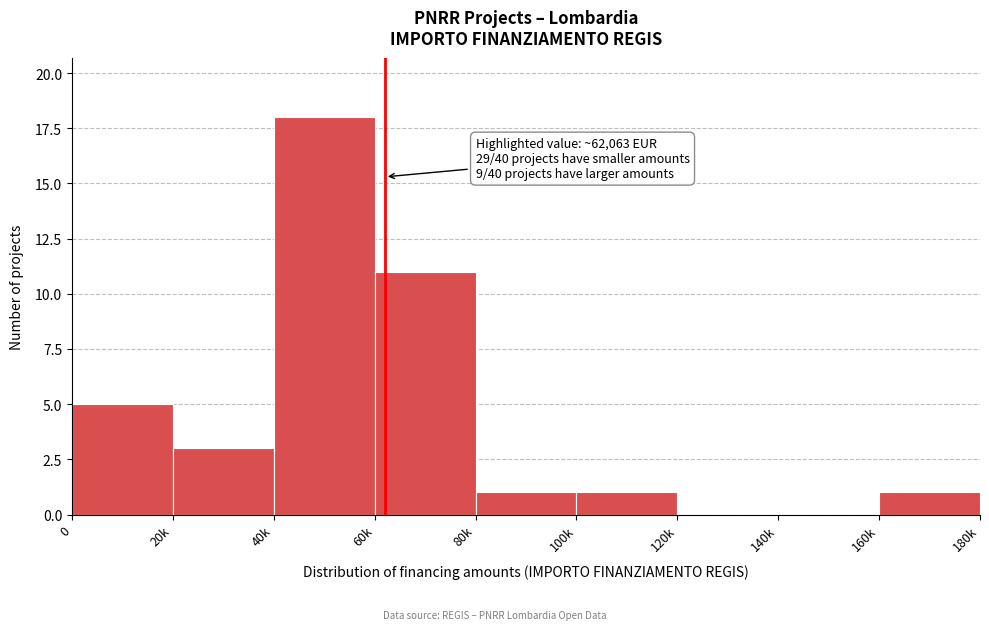

Reading left to right, transcribe all the data shown in this chart.

0=5	20k=3	40k=18	60k=11	80k=1	100k=1	120k=0	140k=0	160k=1